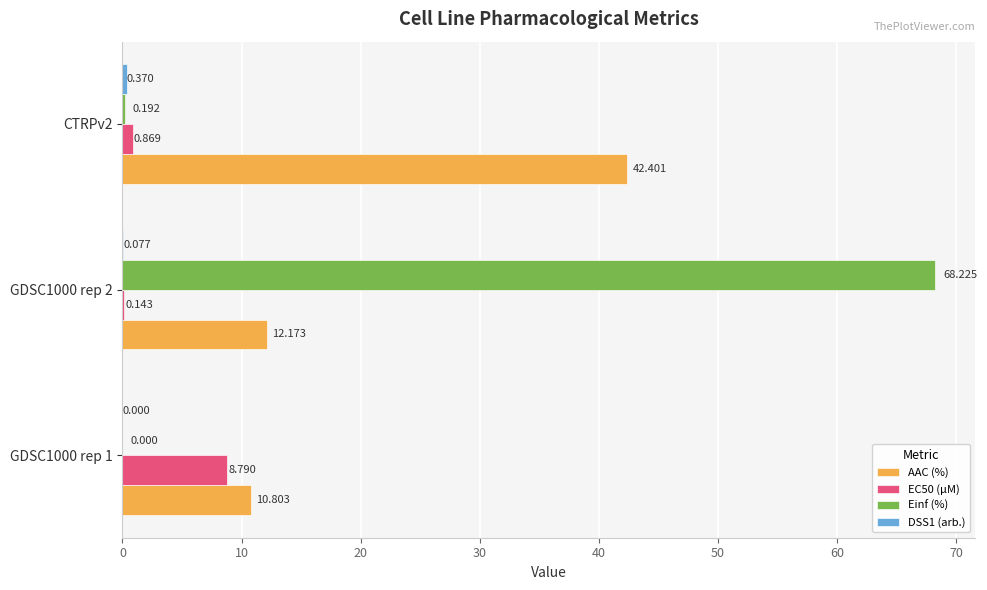

Which series changed the most between GDSC1000 rep 1 and CTRPv2?

AAC (%)